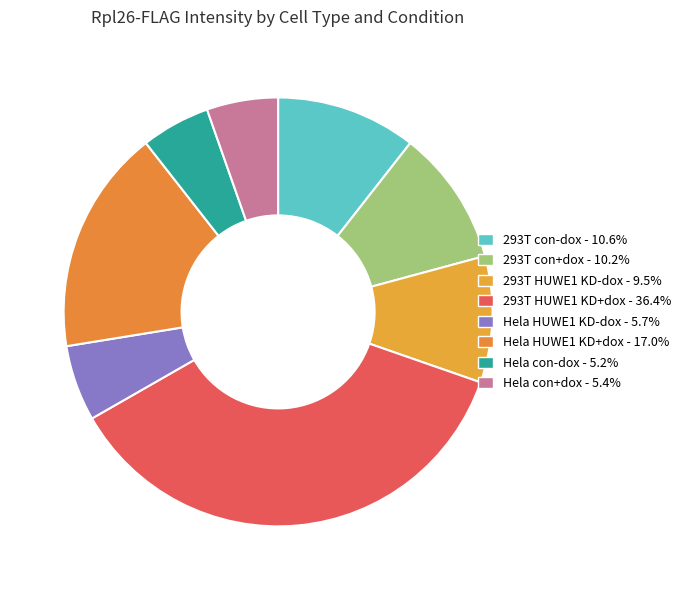

How many slices are in this pie chart?

8